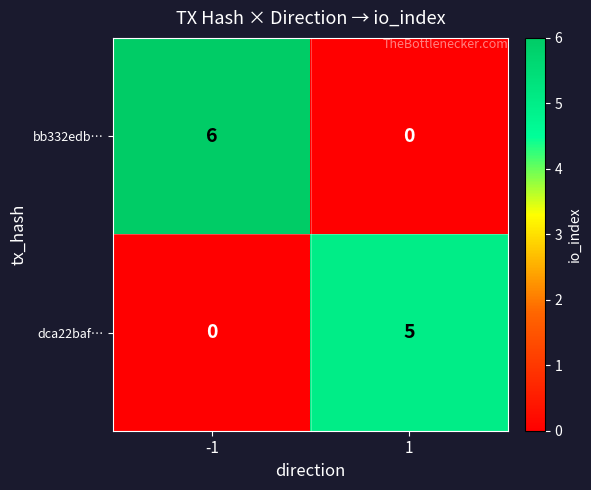

List the labels in order of dca22baf… value, largest first.

1, -1